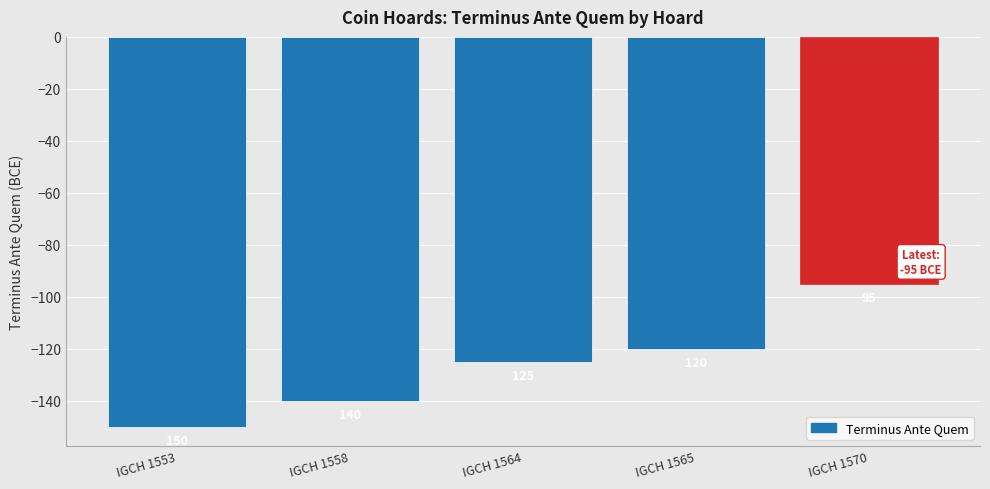

List the labels in order of value, largest first.

IGCH 1570, IGCH 1565, IGCH 1564, IGCH 1558, IGCH 1553